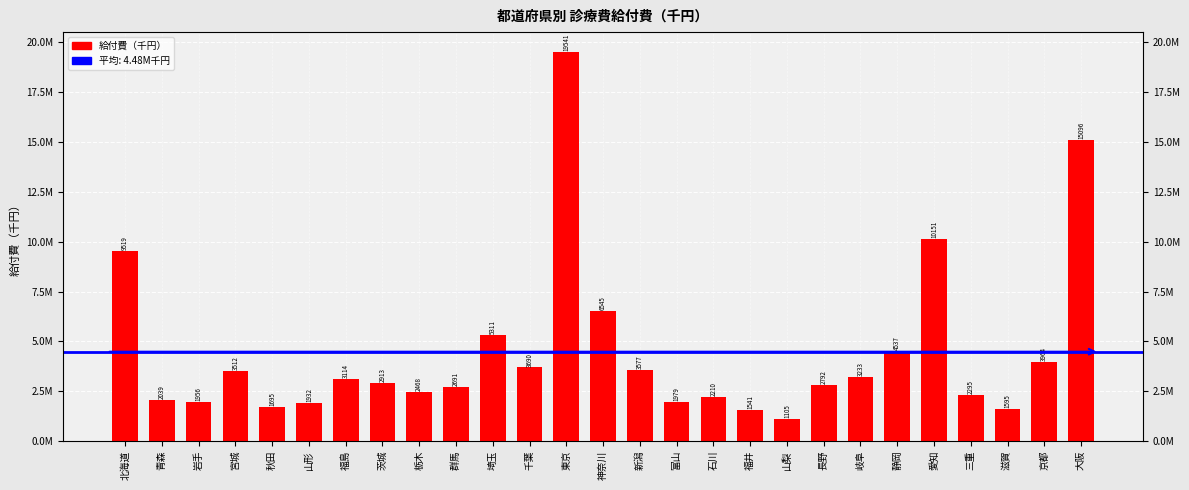

At which category does the chart reach its peak across all series?

東京